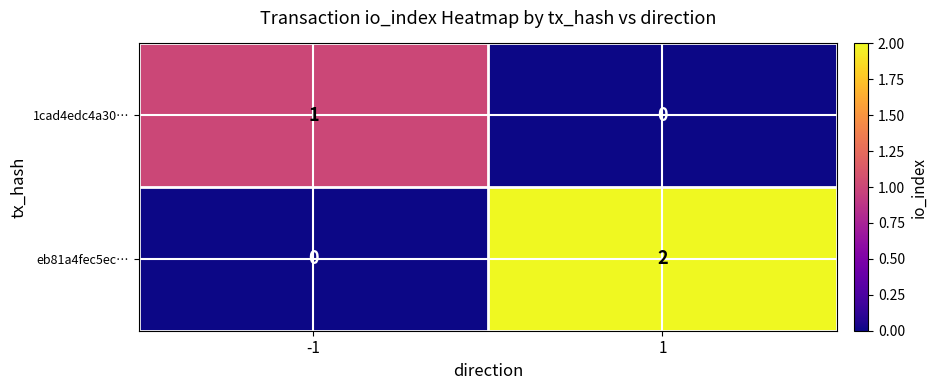

At how many categories does at least one series exceed 0?

2